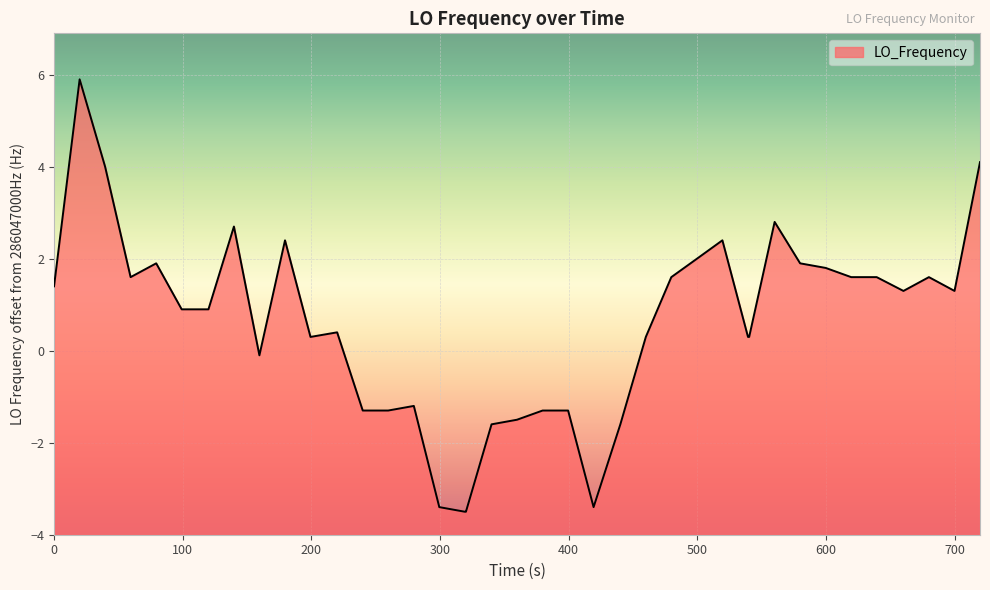

What is the difference between the maximum and minimum values?

9.4